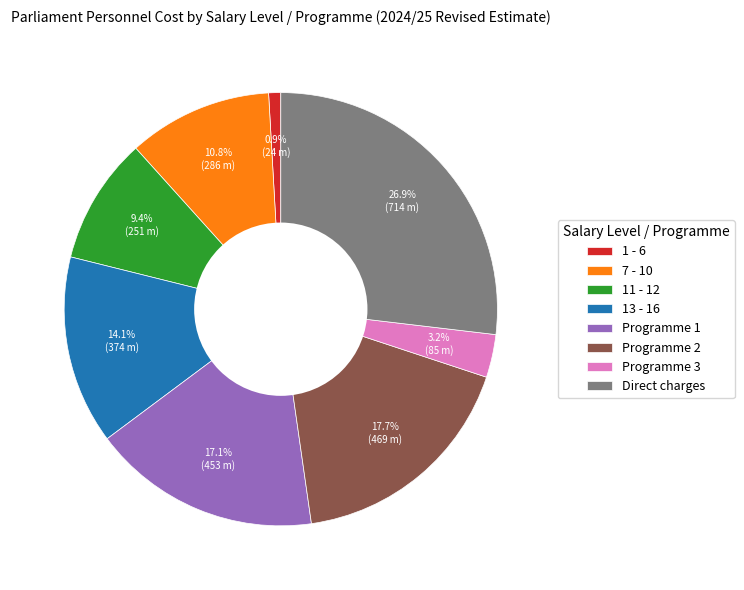

How much of the chart is everything except 11 - 12?

90.6%